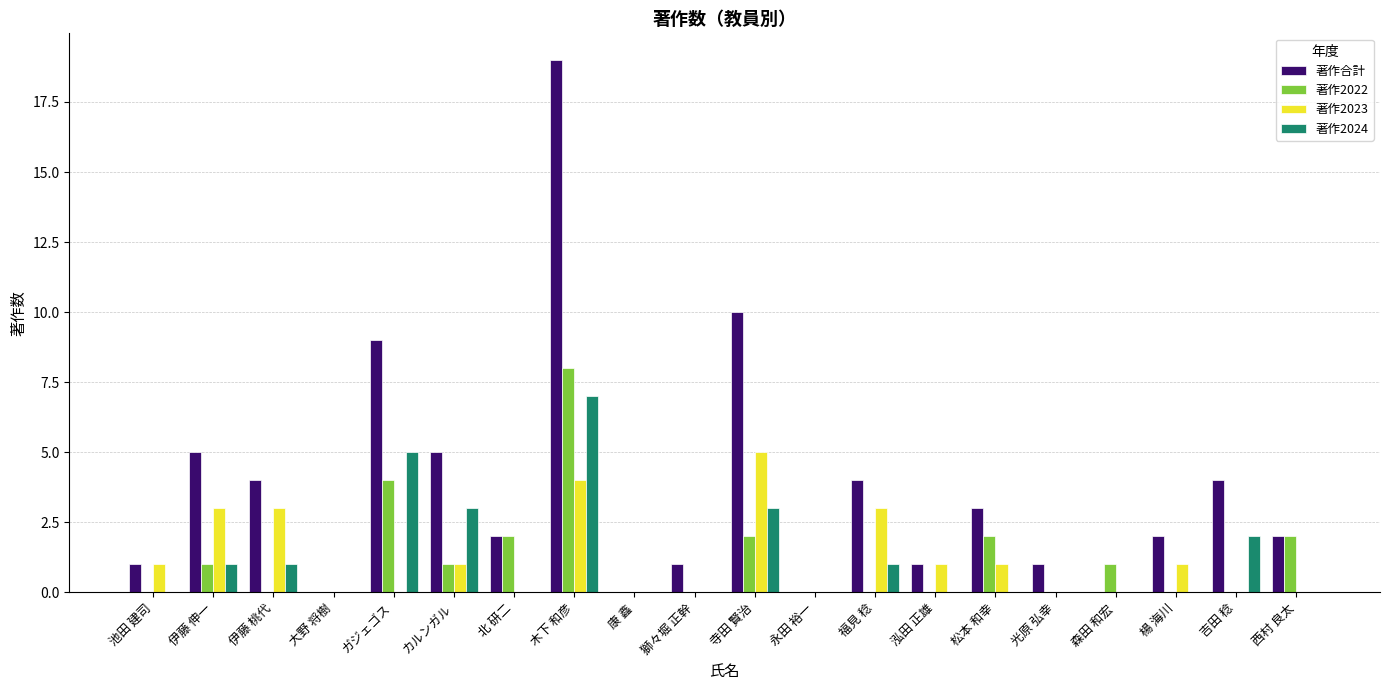

Is it true that 著作2024 equals 0 at 泓田 正雄?

True